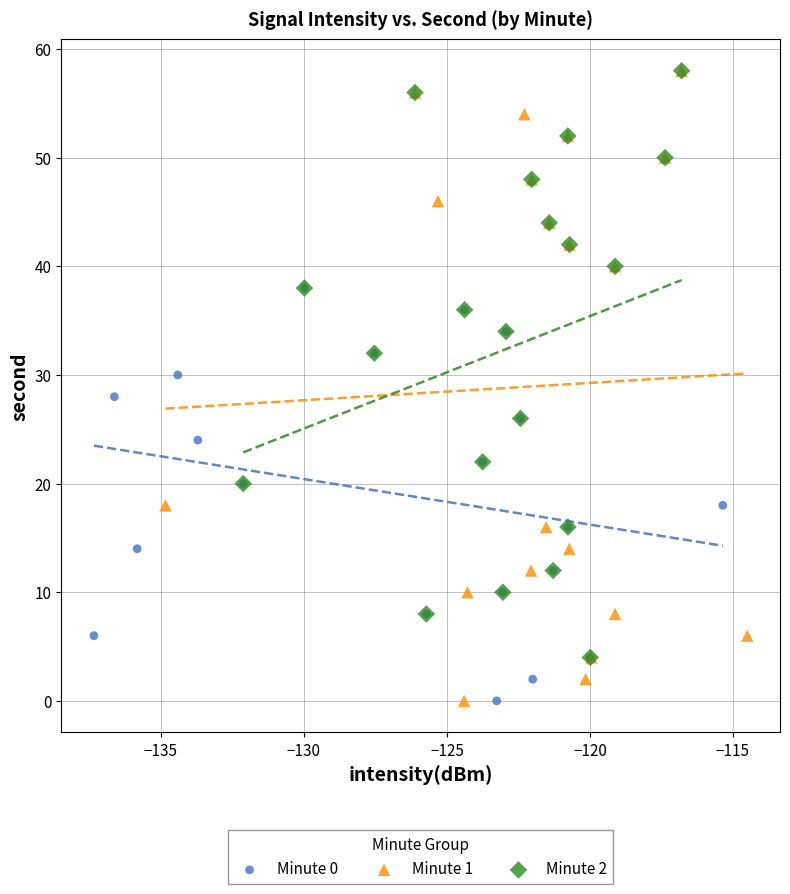

Which series has the largest Y range (max minus min)?

Minute 1